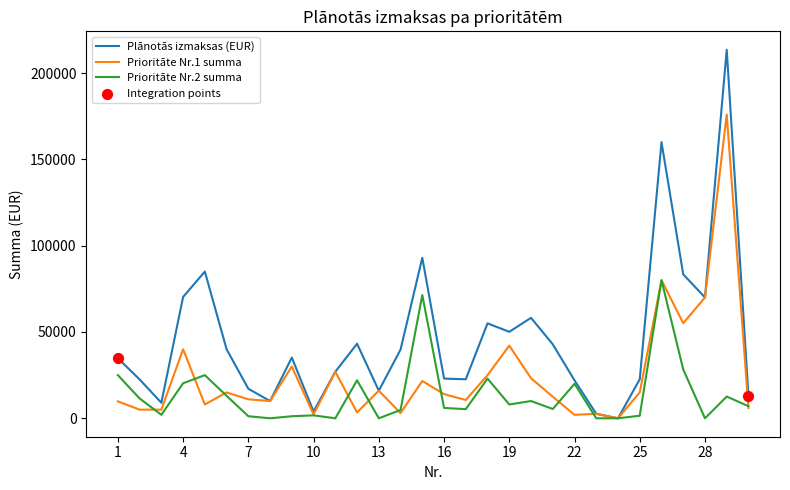

Which series has the largest total across all categories?

Plānotās izmaksas (EUR)